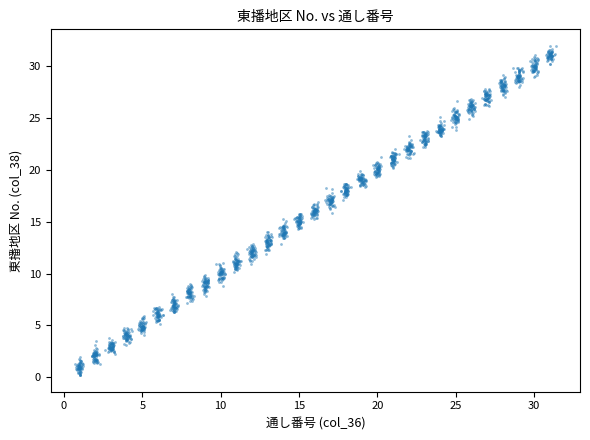

What is the range of X values (max minus min)?

30.7